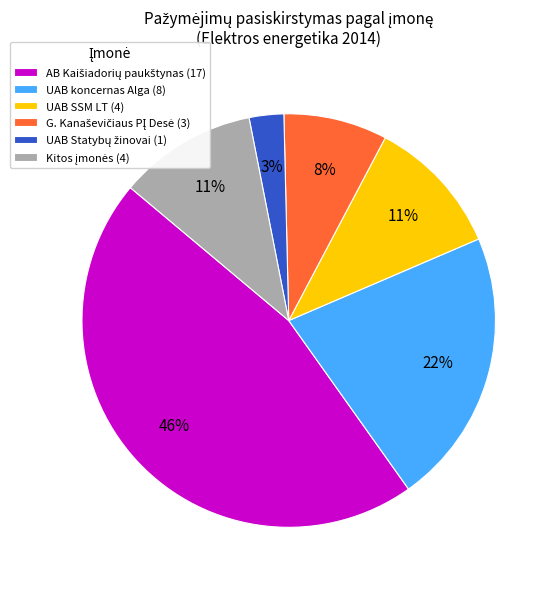

To the nearest percent, what percentage of the pie is UAB SSM LT (4)?

11%